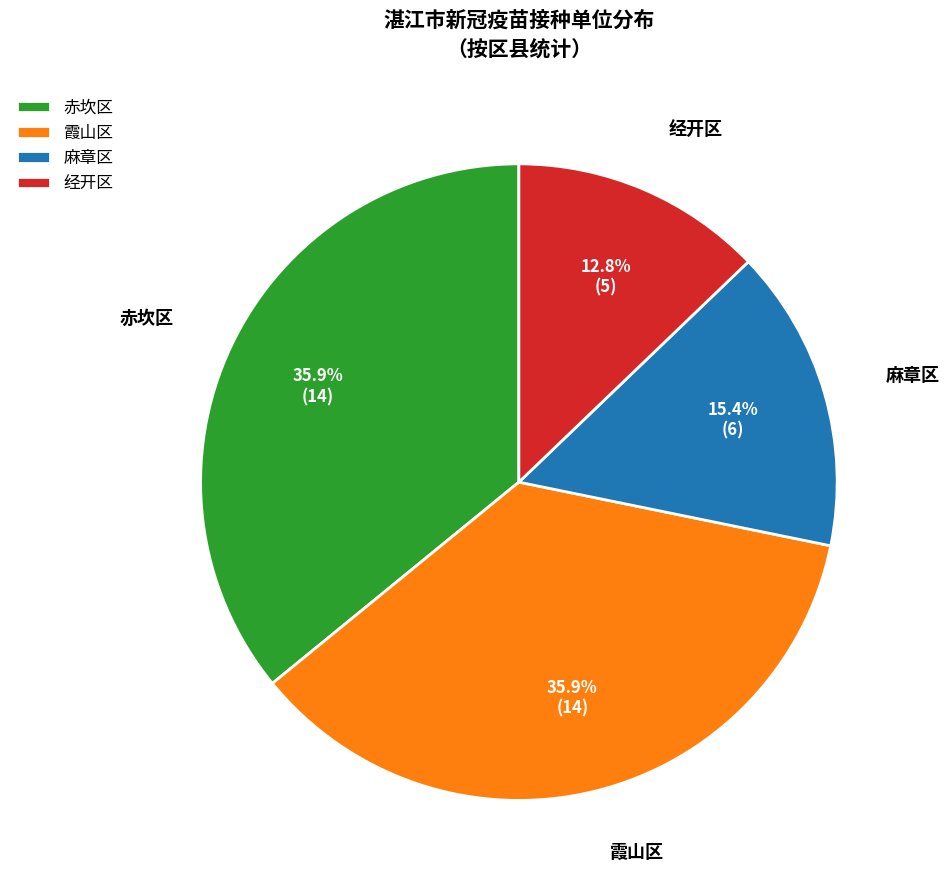

Count the number of slices in the pie.

4